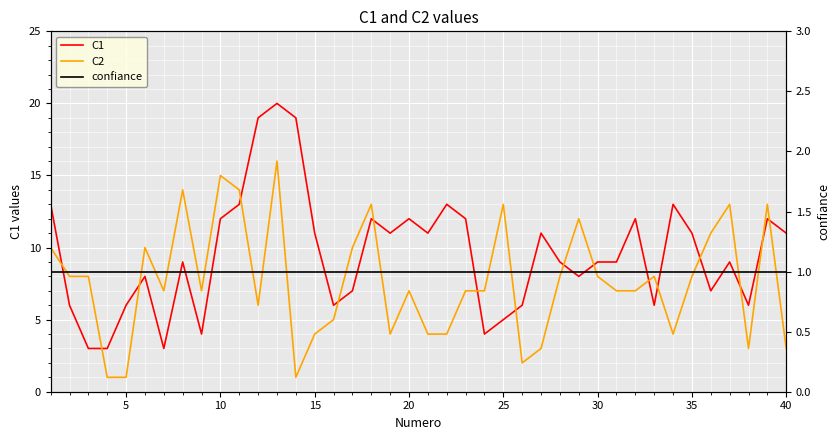

True or false: C1 has more than 2 points higher than both neighbors.

True